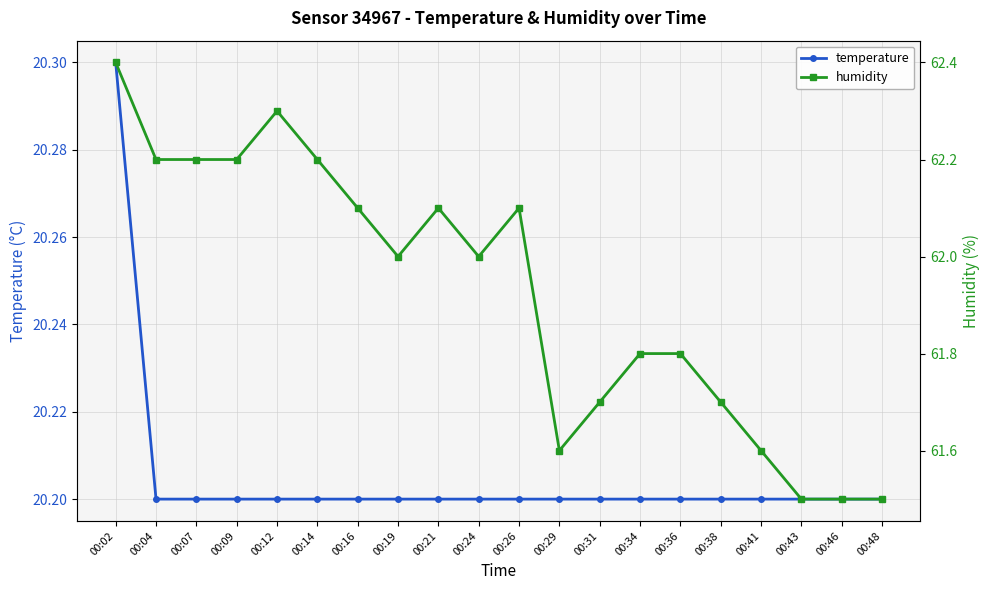

What is the sum of the temperature values at 00:12 and 00:04?

40.4